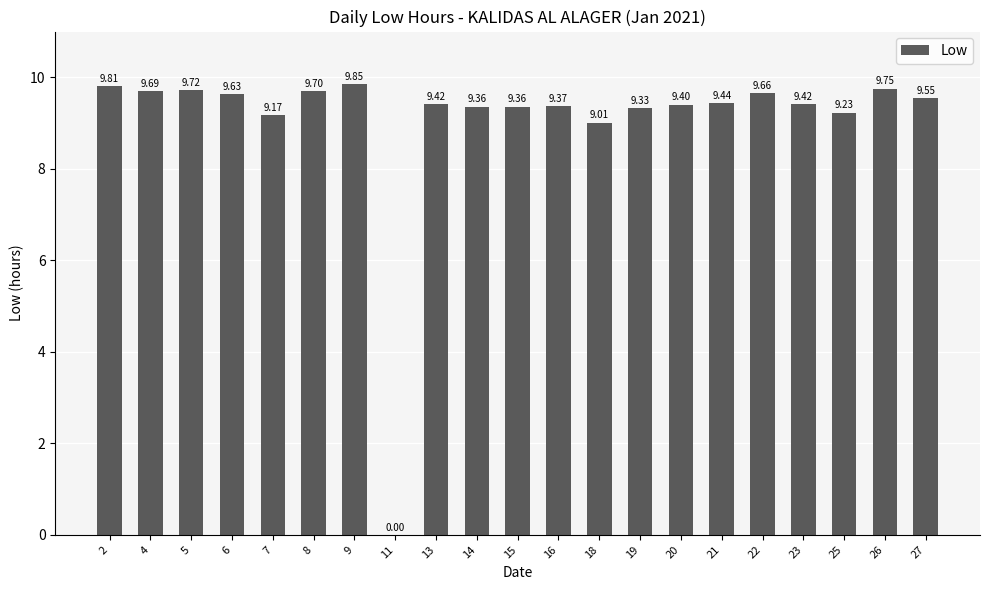

Are the bars horizontal?

No